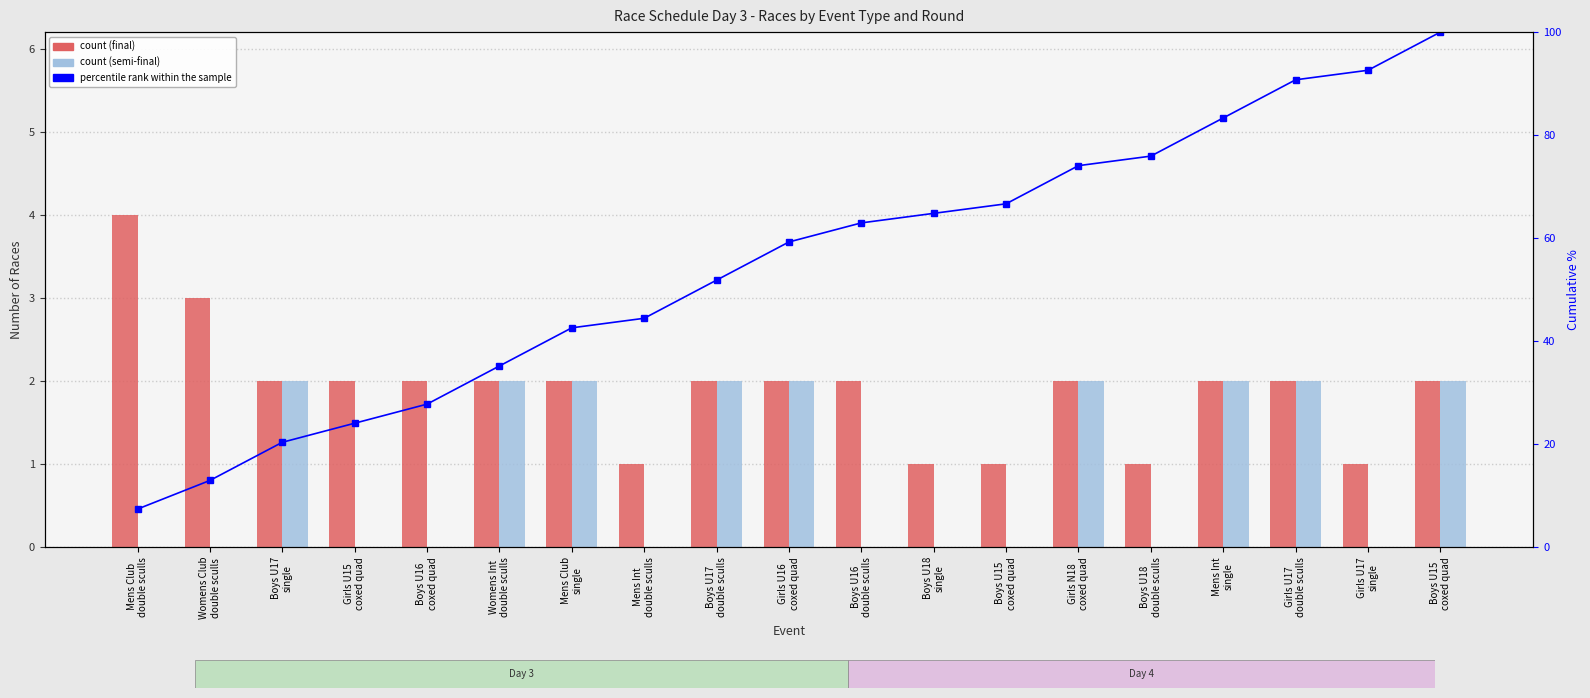

At how many categories does at least one series exceed 68?

6